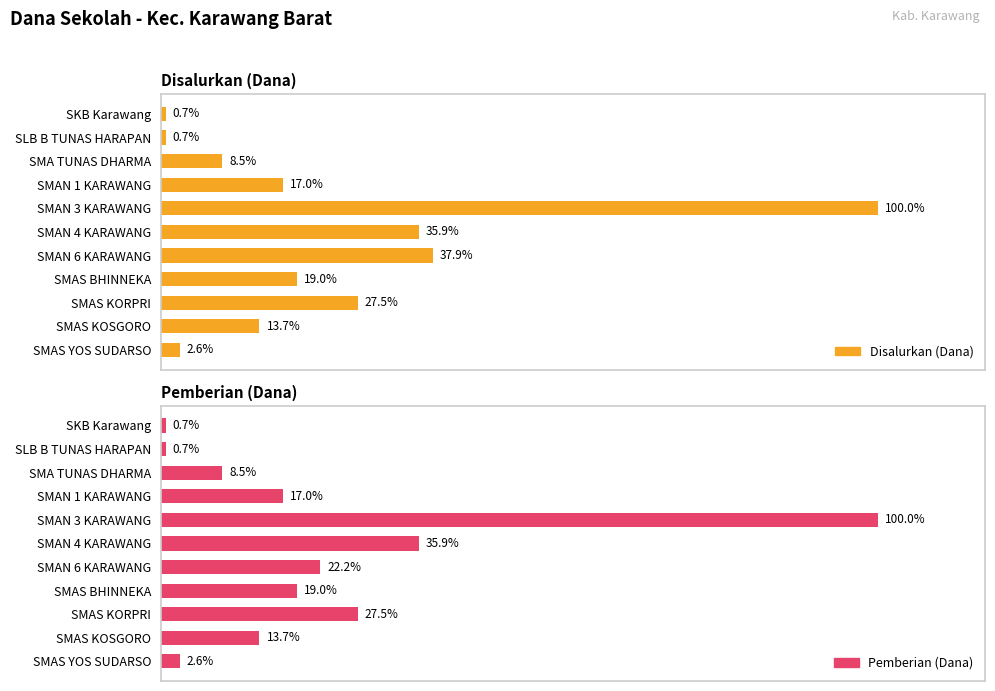

Rank the series by their maximum value, from highest to lowest.

Disalurkan (Dana), Pemberian (Dana)